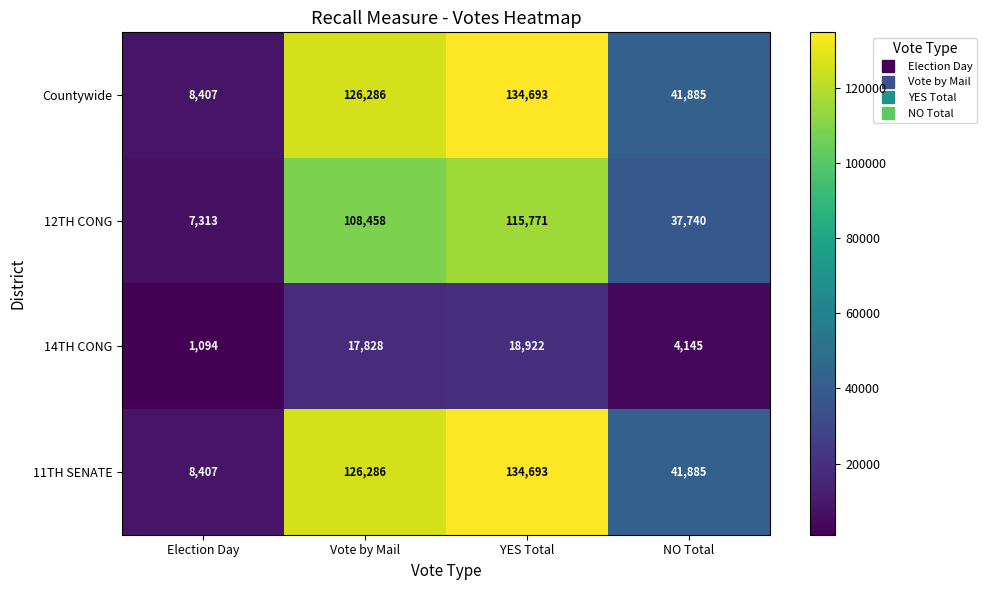

At which label is 11TH SENATE closest to 71550?

NO Total